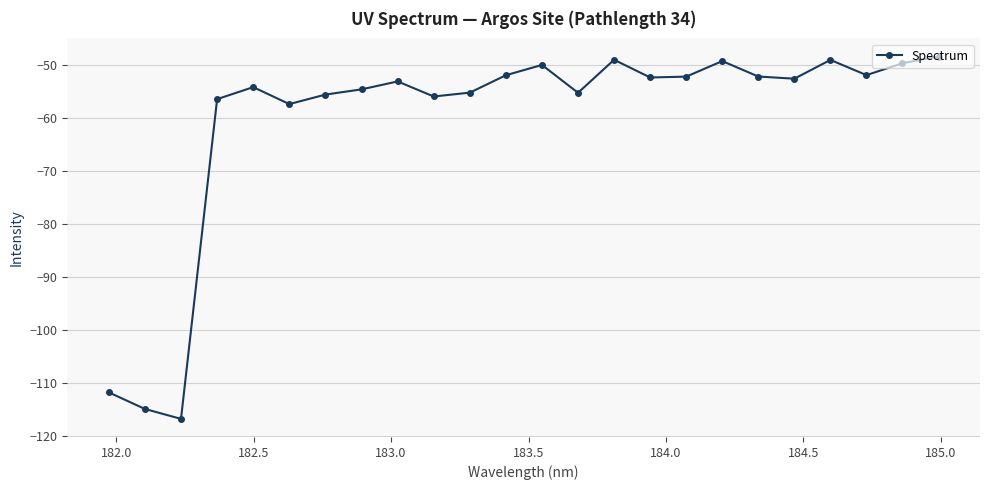

How many interior local valleys (lower than both neighbors) does the data have?

7